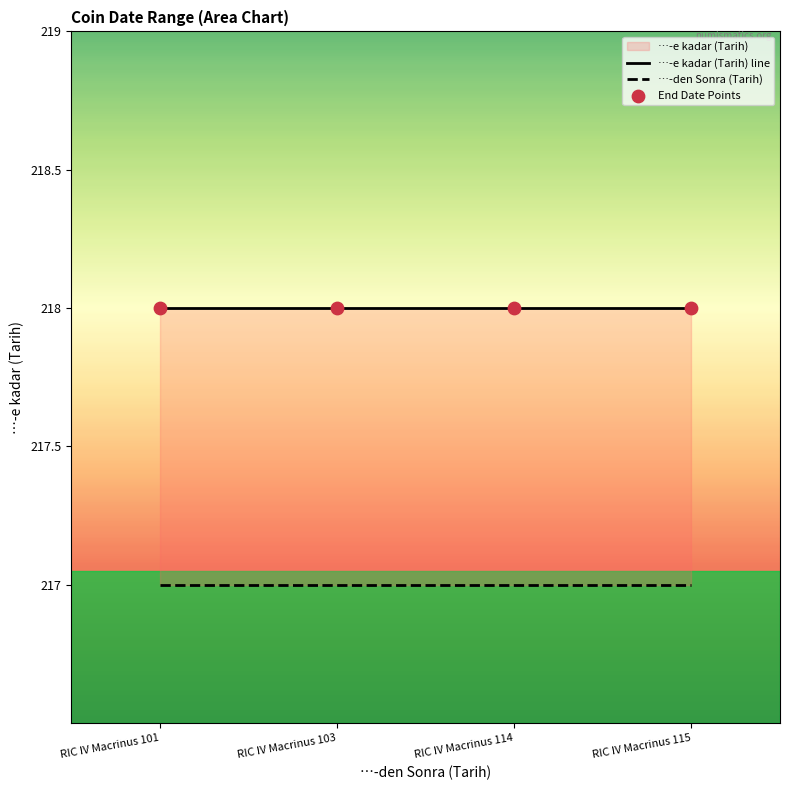

What is the total value across all series at RIC IV Macrinus 114?

653